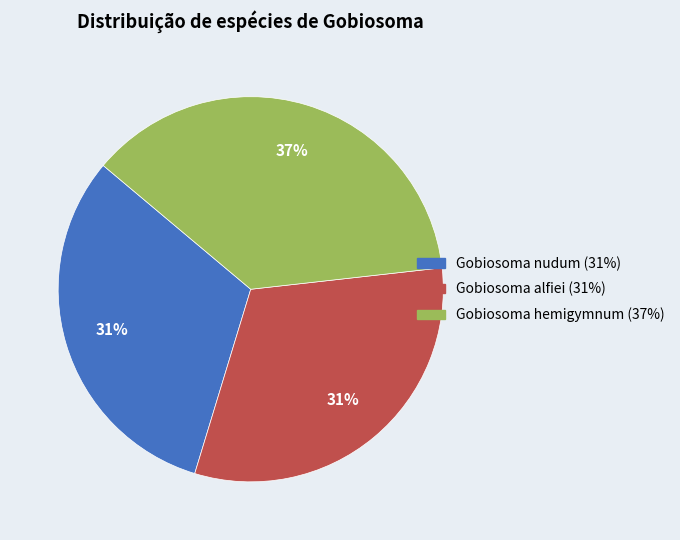

Do Gobiosoma nudum and Gobiosoma hemigymnum together represent more than half of the pie?

Yes